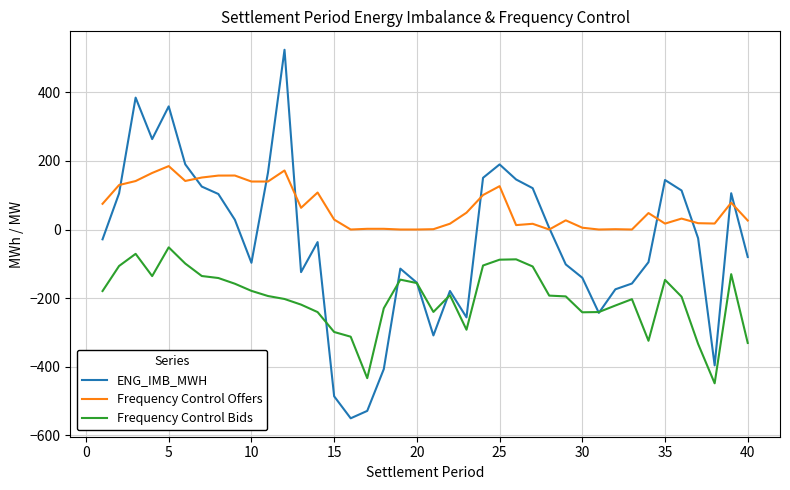

Rank the series by their maximum value, from highest to lowest.

ENG_IMB_MWH, Frequency Control Offers, Frequency Control Bids